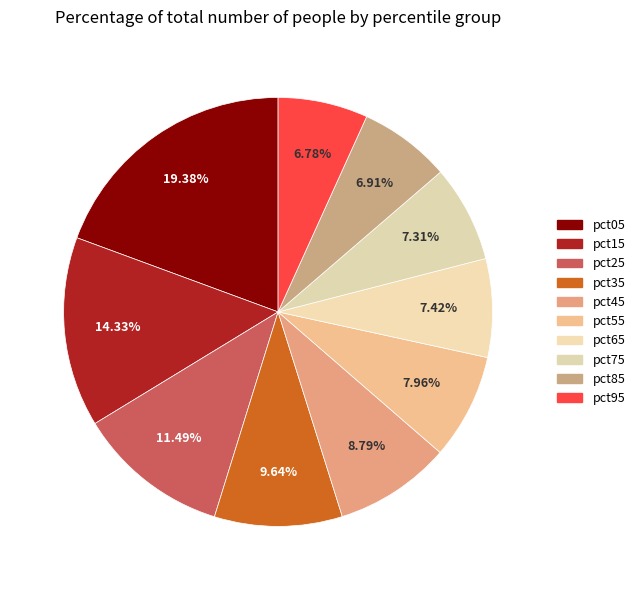

True or false: pct45 accounts for 9% of the total.

True